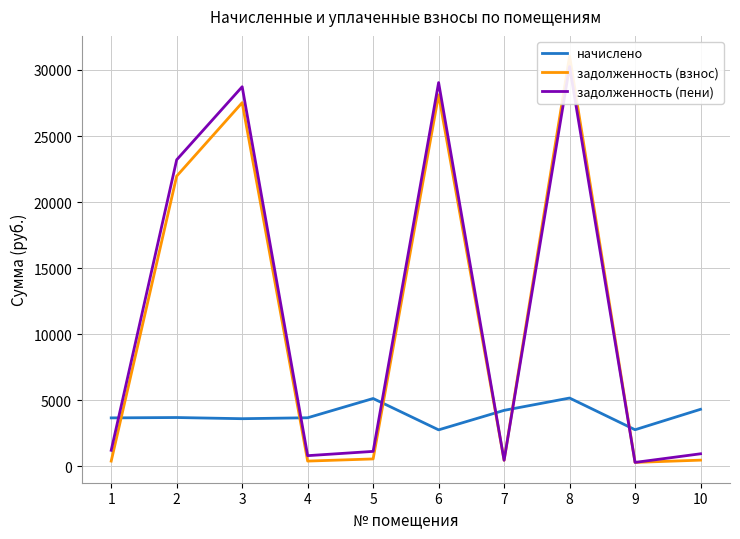

What is the difference between the maximum and minimum values in the задолженность (пени) series?

29943.7